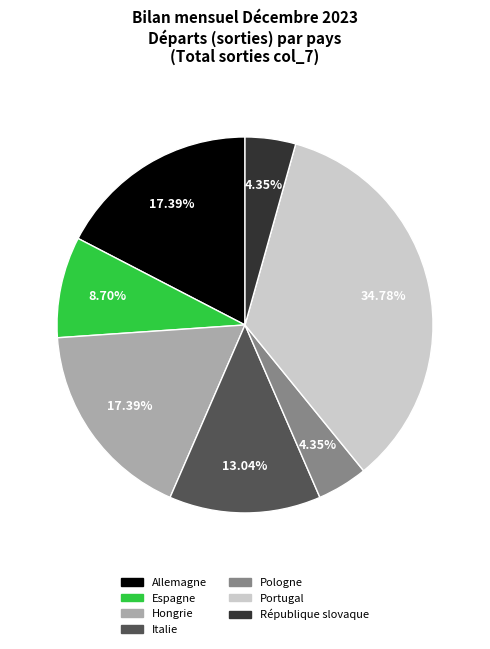

To the nearest percent, what portion does Hongrie represent?

17%